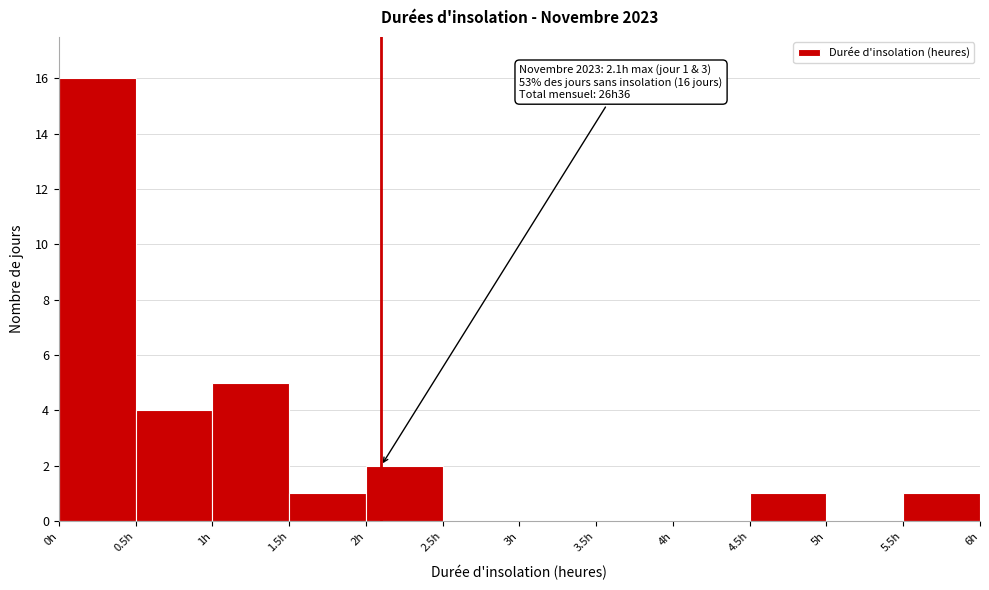

Over which range of the x-axis is the bar tallest?

0.0 to 0.5